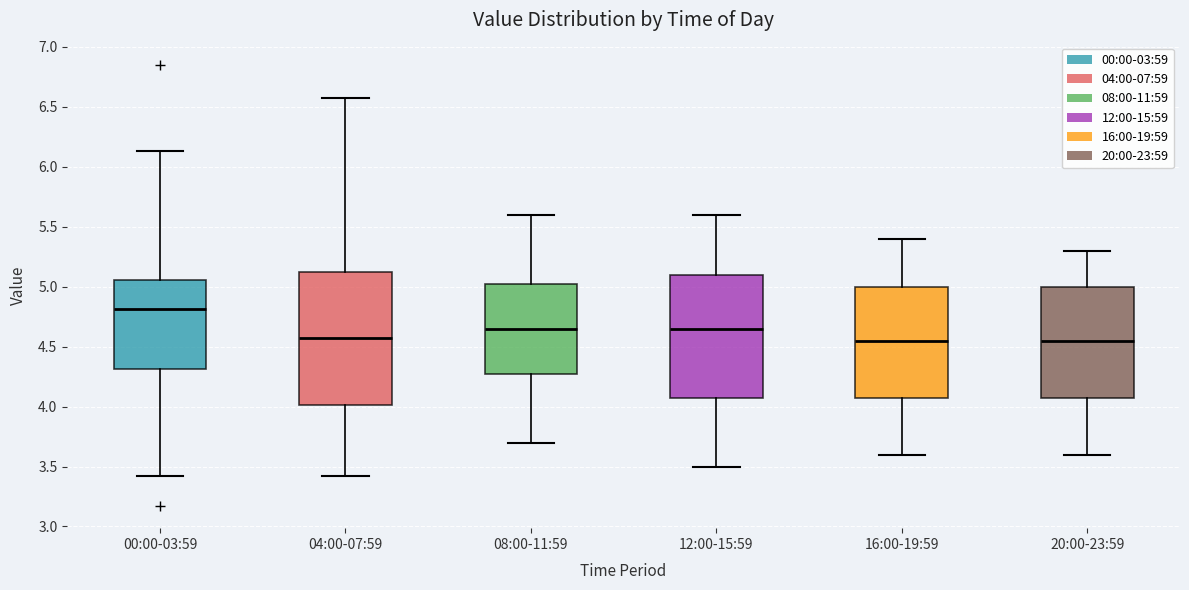

Reading left to right, transcribe this box plot: for each box, give where its median line is, the range the box spans, and where its two whiskers end, as read against the y-axis. The values are not printed on the chart, so give them approximately, as read against the axis.

00:00-03:59: median 4.80, box 4.30 to 5.05, whiskers 3.40 to 6.15
04:00-07:59: median 4.60, box 4.00 to 5.15, whiskers 3.40 to 6.55
08:00-11:59: median 4.65, box 4.30 to 5.05, whiskers 3.70 to 5.60
12:00-15:59: median 4.65, box 4.10 to 5.10, whiskers 3.50 to 5.60
16:00-19:59: median 4.55, box 4.10 to 5.00, whiskers 3.60 to 5.40
20:00-23:59: median 4.55, box 4.10 to 5.00, whiskers 3.60 to 5.30